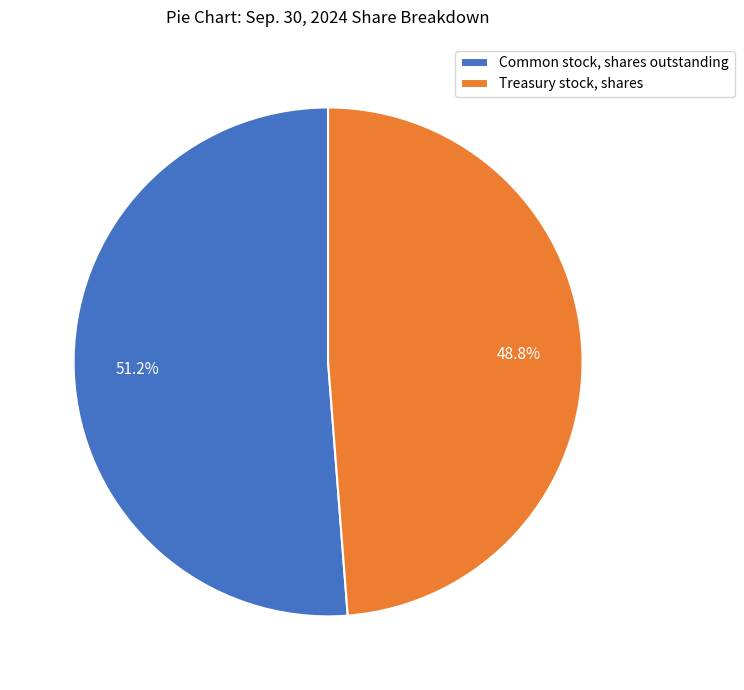

True or false: Common stock, shares outstanding accounts for 62% of the total.

False